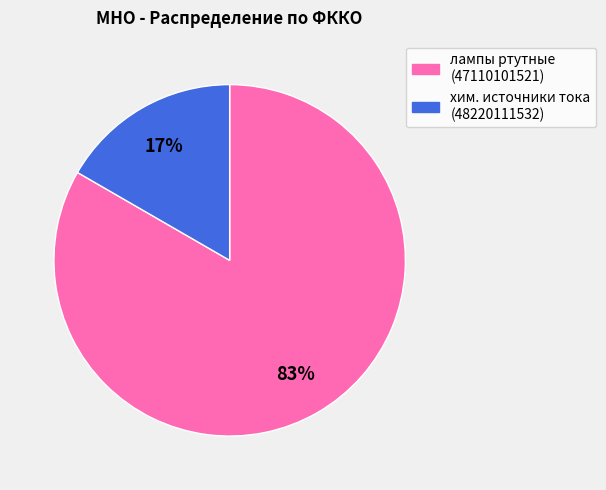

Is it true that лампы ртутные (47110101521) is 83% of the pie?

True